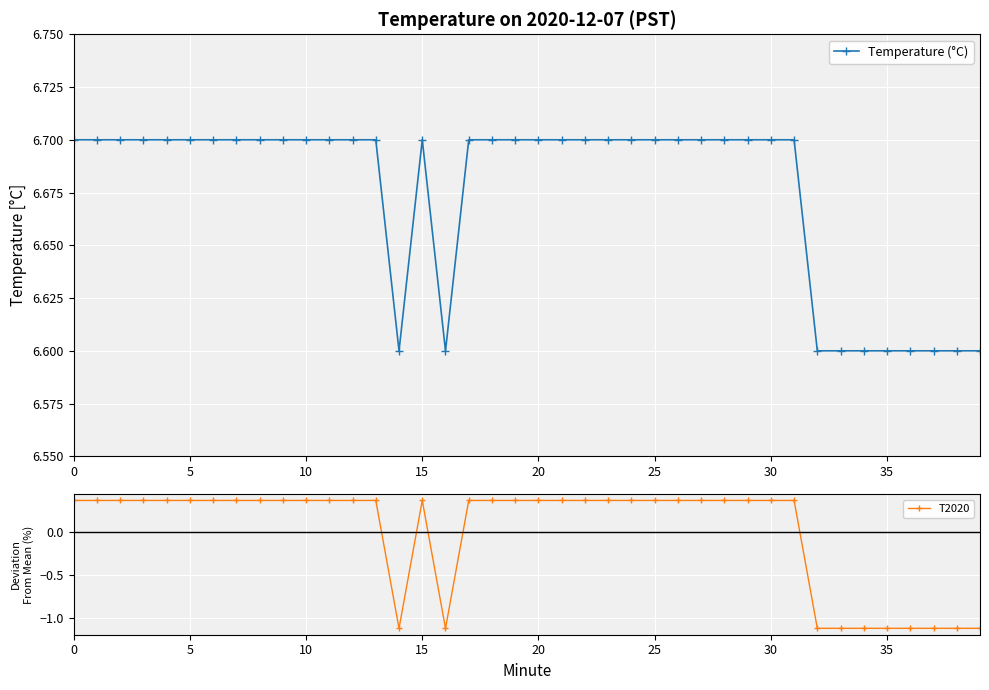

Which series has the largest range (max minus min)?

T2020